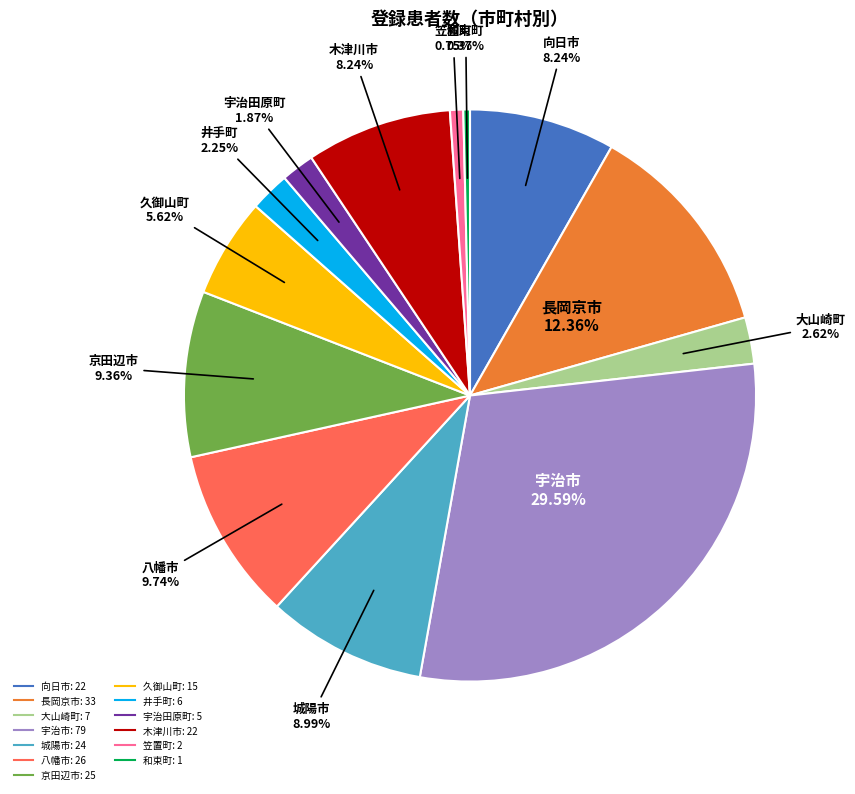

Which slice is the largest?

宇治市